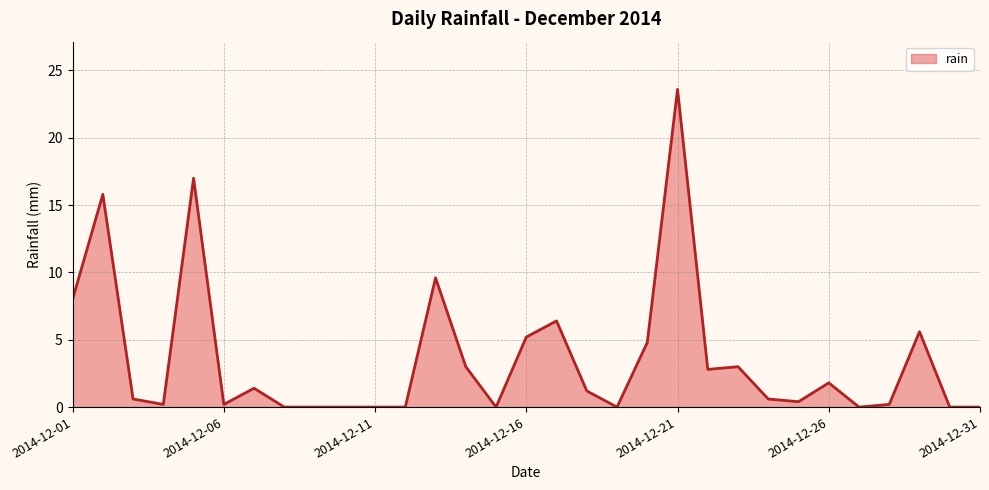

What is the difference between the maximum and minimum values?

23.6